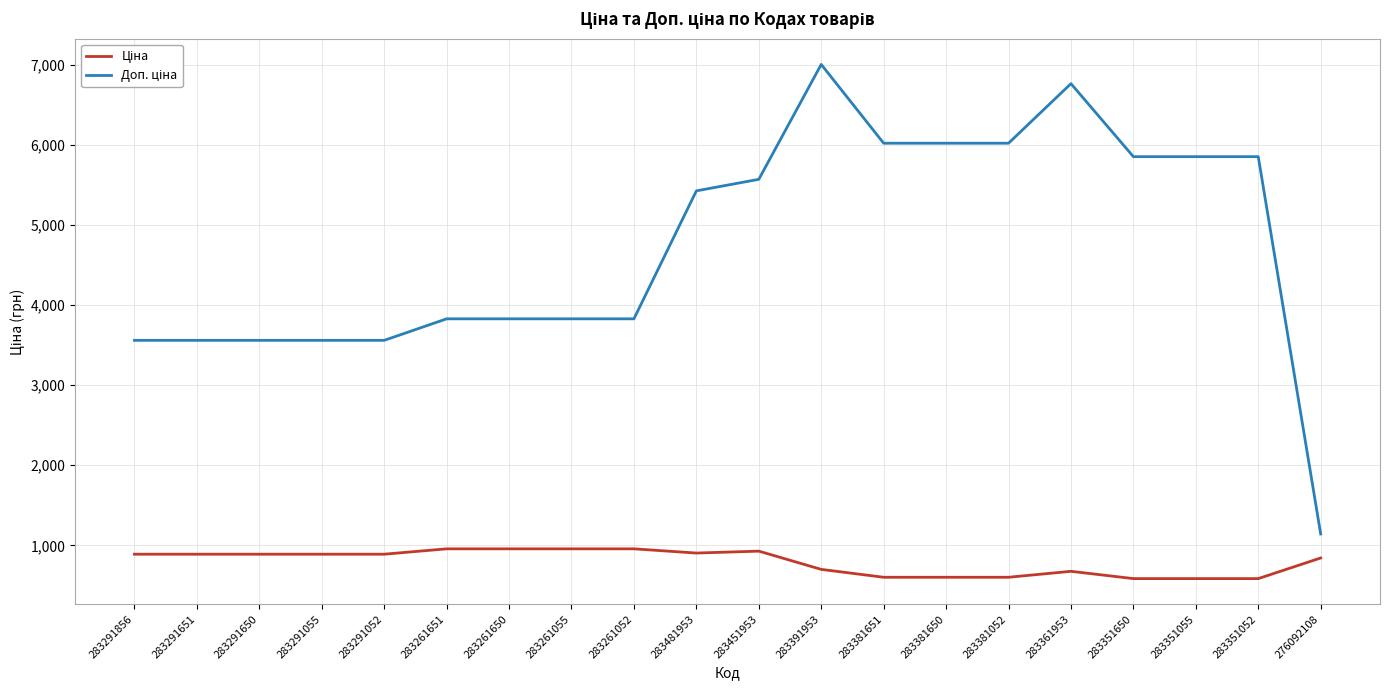

What is the total value across all series at 283381052?

6622.9